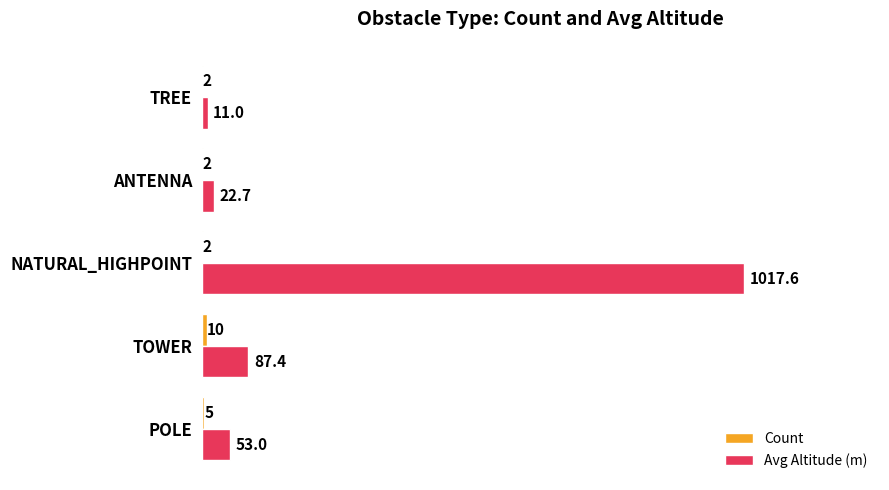

How many categories are shown in the chart?

5